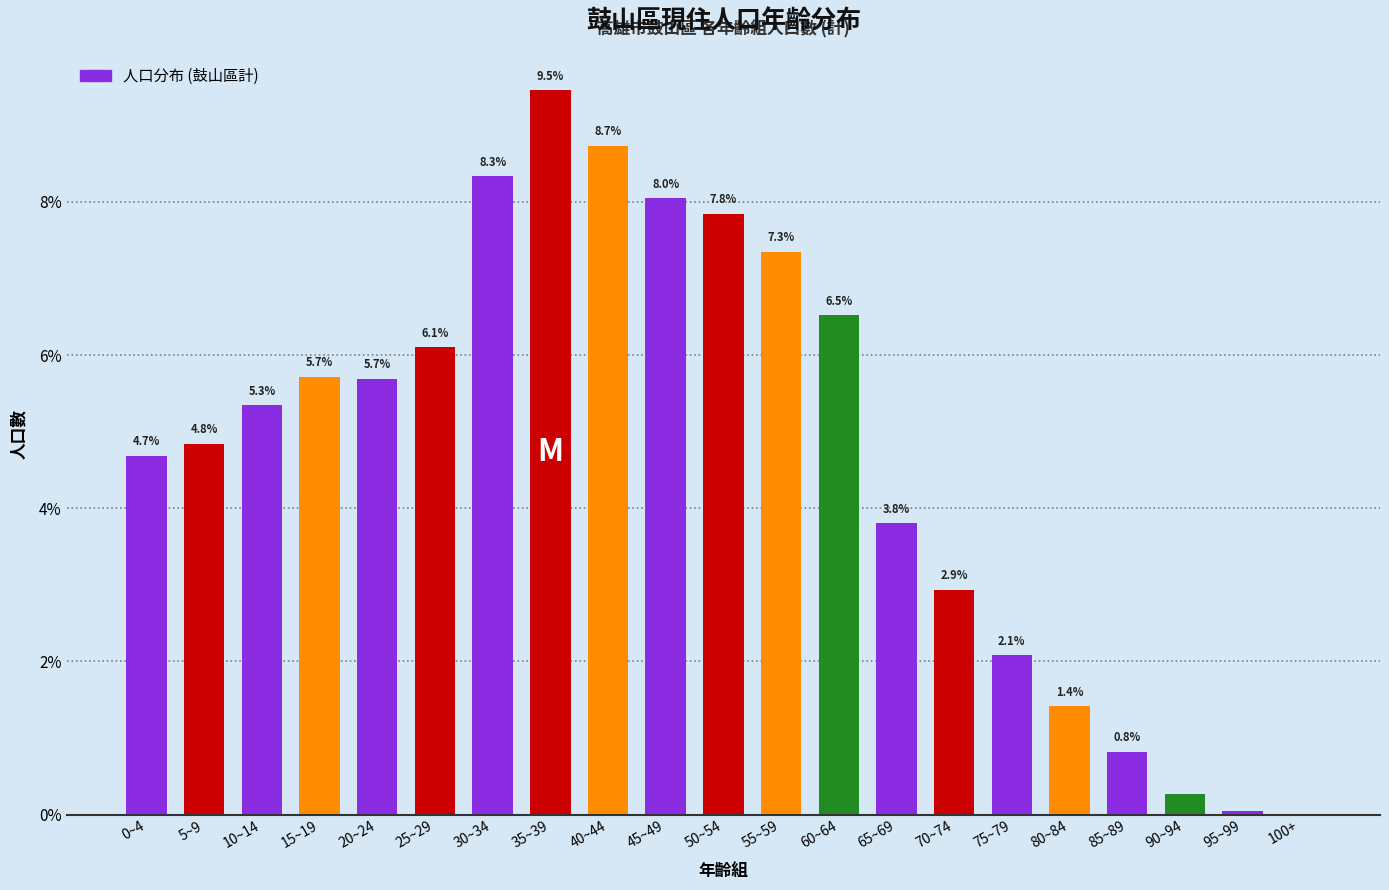

What value does the data have at 35~39?

9.5